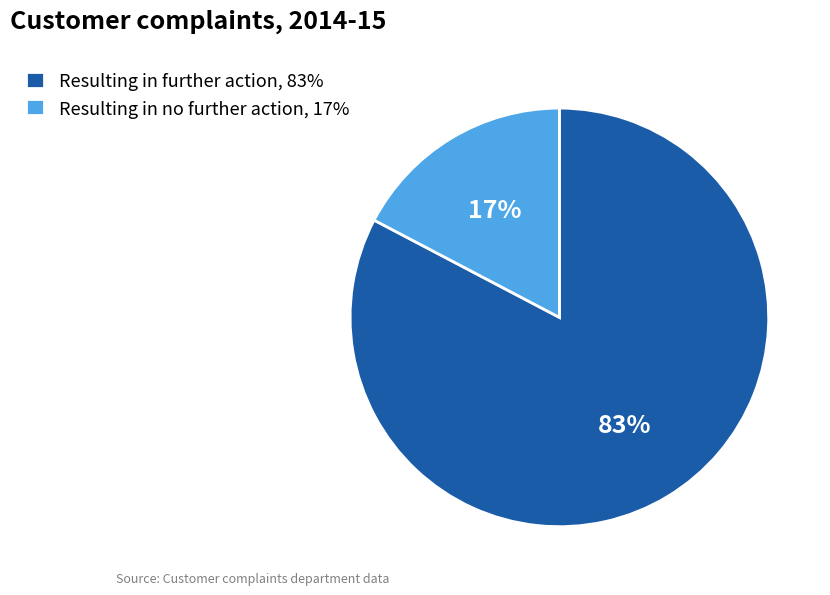

How many segments does this pie chart have?

2